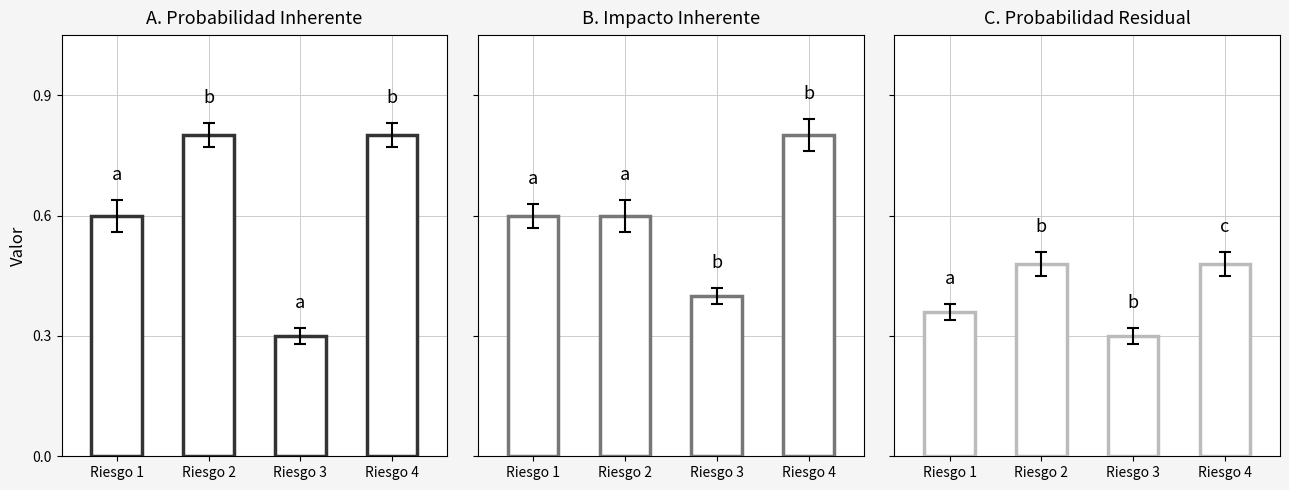

Which series has the largest total across all categories?

Probabilidad Inherente